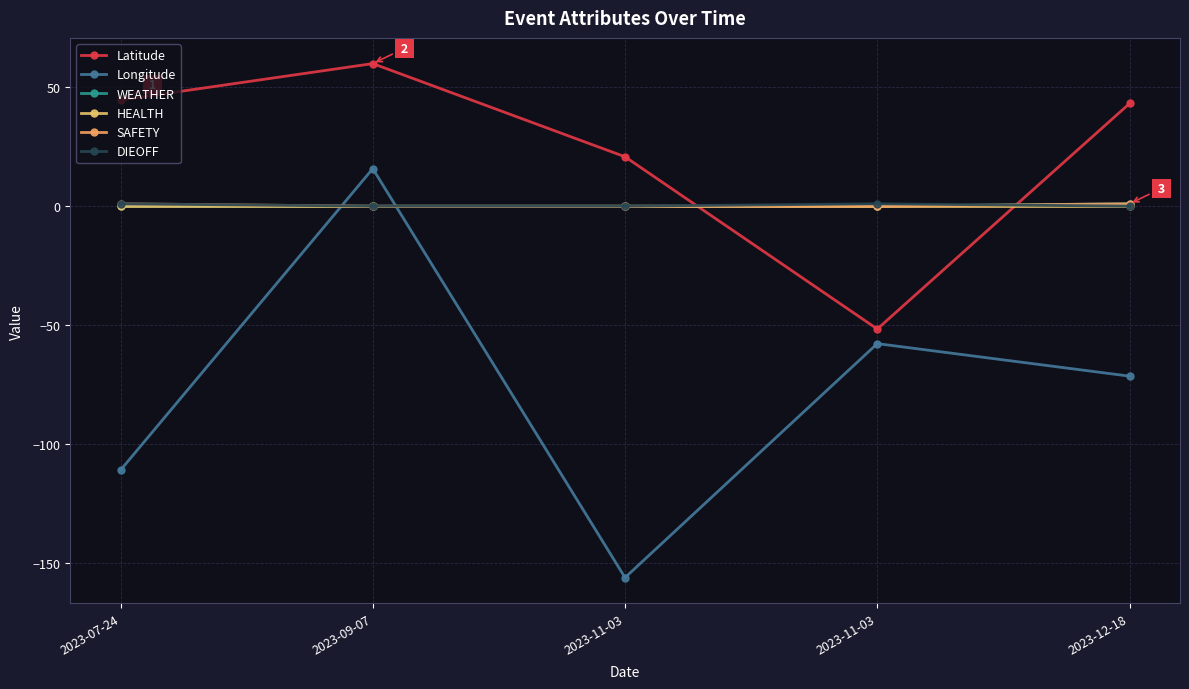

How many lines are shown in the chart?

6